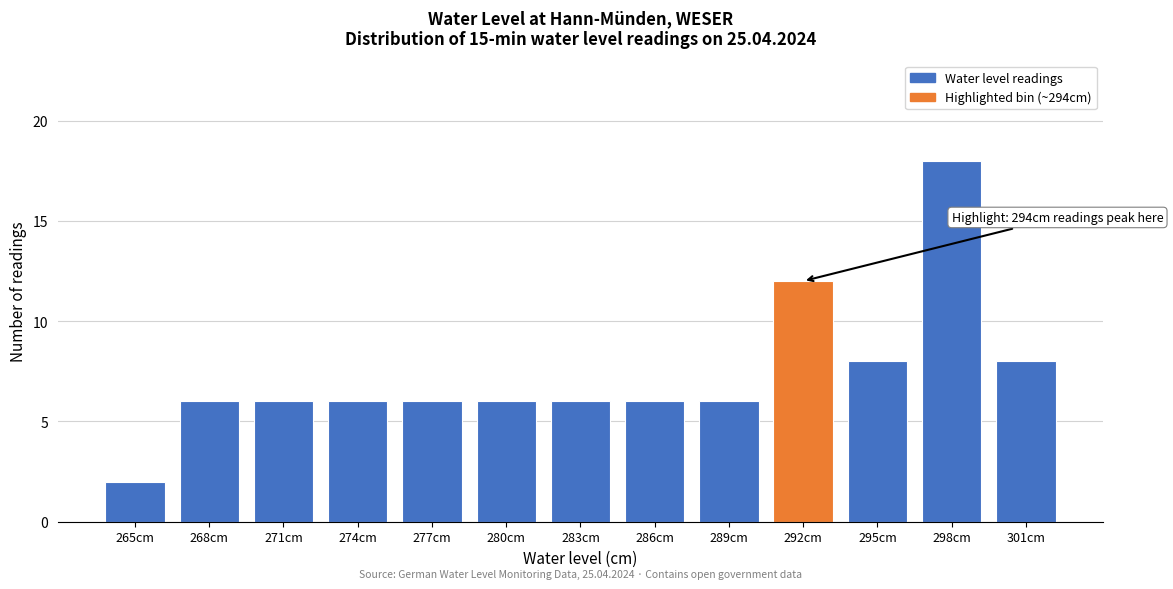

Reading left to right, transcribe all the data shown in this chart.

265cm=2	268cm=6	271cm=6	274cm=6	277cm=6	280cm=6	283cm=6	286cm=6	289cm=6	292cm=12	295cm=8	298cm=18	301cm=8